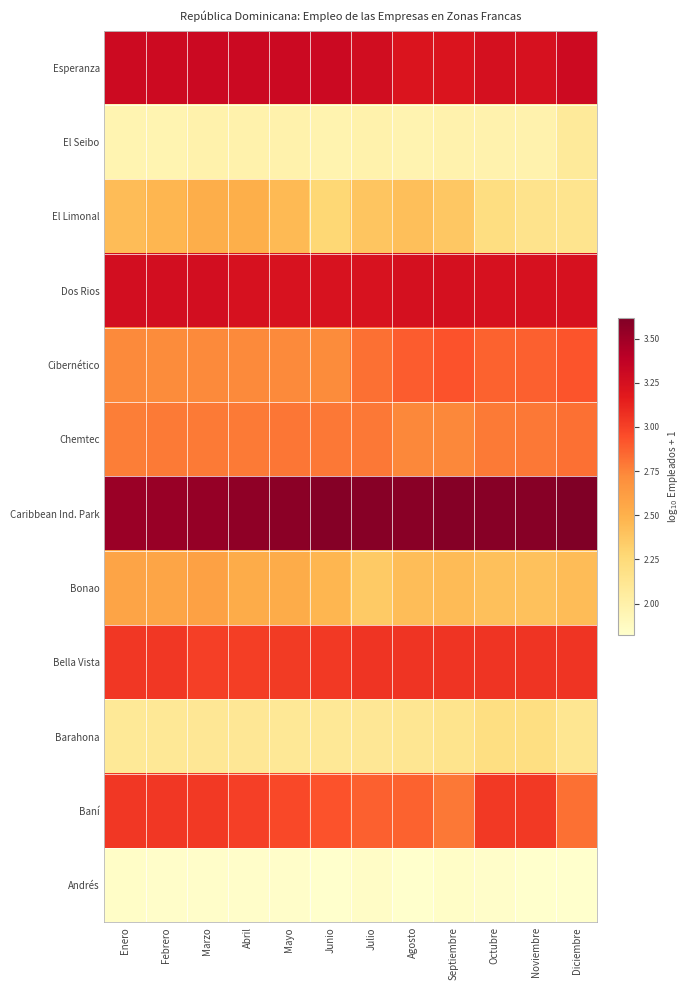

Reading left to right, transcribe all the data shown in this chart.

Andrés: Enero=1.8	Febrero=1.8	Marzo=1.8	Abril=1.8	Mayo=1.8	Junio=1.8	Julio=1.9	Agosto=1.8	Septiembre=1.8	Octubre=1.8	Noviembre=1.8	Diciembre=1.8
Baní: Enero=3.0	Febrero=3.0	Marzo=3.0	Abril=3.0	Mayo=3.0	Junio=2.9	Julio=2.9	Agosto=2.9	Septiembre=2.8	Octubre=3.0	Noviembre=3.0	Diciembre=2.8
Barahona: Enero=2.1	Febrero=2.1	Marzo=2.1	Abril=2.1	Mayo=2.1	Junio=2.1	Julio=2.1	Agosto=2.1	Septiembre=2.1	Octubre=2.2	Noviembre=2.2	Diciembre=2.1
Bella Vista: Enero=3.0	Febrero=3.0	Marzo=3.0	Abril=3.0	Mayo=3.0	Junio=3.0	Julio=3.1	Agosto=3.1	Septiembre=3.1	Octubre=3.1	Noviembre=3.1	Diciembre=3.1
Bonao: Enero=2.6	Febrero=2.6	Marzo=2.6	Abril=2.5	Mayo=2.5	Junio=2.5	Julio=2.4	Agosto=2.4	Septiembre=2.4	Octubre=2.4	Noviembre=2.4	Diciembre=2.4
Caribbean Ind. Park: Enero=3.5	Febrero=3.5	Marzo=3.5	Abril=3.6	Mayo=3.6	Junio=3.6	Julio=3.6	Agosto=3.6	Septiembre=3.6	Octubre=3.6	Noviembre=3.6	Diciembre=3.6
Chemtec: Enero=2.8	Febrero=2.8	Marzo=2.8	Abril=2.8	Mayo=2.8	Junio=2.8	Julio=2.8	Agosto=2.7	Septiembre=2.7	Octubre=2.8	Noviembre=2.8	Diciembre=2.8
Cibernético: Enero=2.7	Febrero=2.7	Marzo=2.7	Abril=2.7	Mayo=2.7	Junio=2.7	Julio=2.8	Agosto=2.9	Septiembre=2.9	Octubre=2.9	Noviembre=2.9	Diciembre=2.9
Dos Rios: Enero=3.3	Febrero=3.3	Marzo=3.3	Abril=3.2	Mayo=3.2	Junio=3.2	Julio=3.2	Agosto=3.3	Septiembre=3.2	Octubre=3.2	Noviembre=3.2	Diciembre=3.2
El Limonal: Enero=2.4	Febrero=2.5	Marzo=2.5	Abril=2.5	Mayo=2.5	Junio=2.3	Julio=2.4	Agosto=2.4	Septiembre=2.4	Octubre=2.2	Noviembre=2.2	Diciembre=2.1
El Seibo: Enero=2.0	Febrero=2.0	Marzo=2.0	Abril=2.0	Mayo=2.0	Junio=2.0	Julio=2.0	Agosto=2.0	Septiembre=2.0	Octubre=2.0	Noviembre=2.0	Diciembre=2.1
Esperanza: Enero=3.3	Febrero=3.3	Marzo=3.3	Abril=3.3	Mayo=3.3	Junio=3.3	Julio=3.3	Agosto=3.2	Septiembre=3.2	Octubre=3.3	Noviembre=3.2	Diciembre=3.3